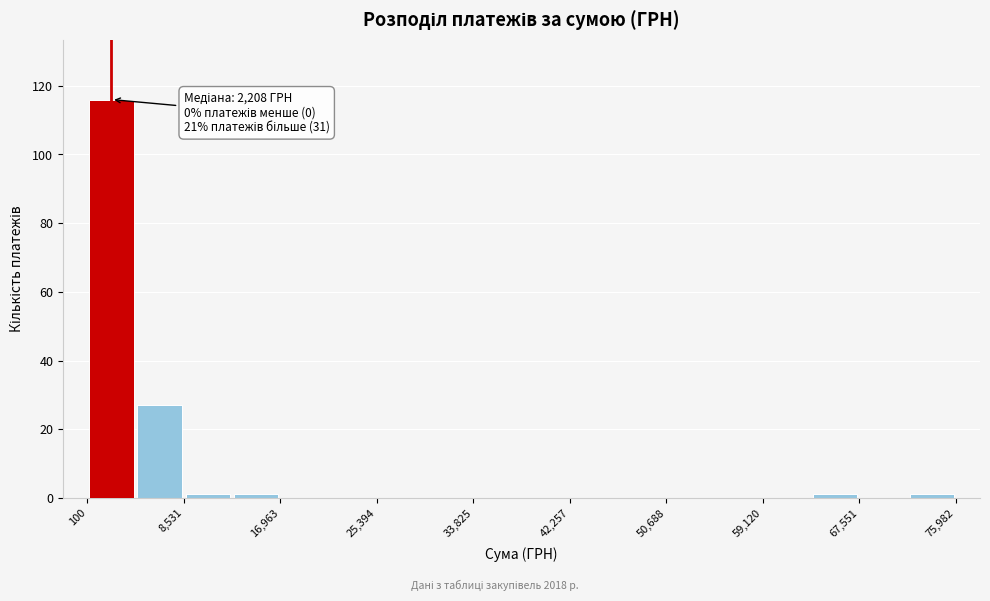

Which range on the x-axis has the tallest bar?

0 to 4000